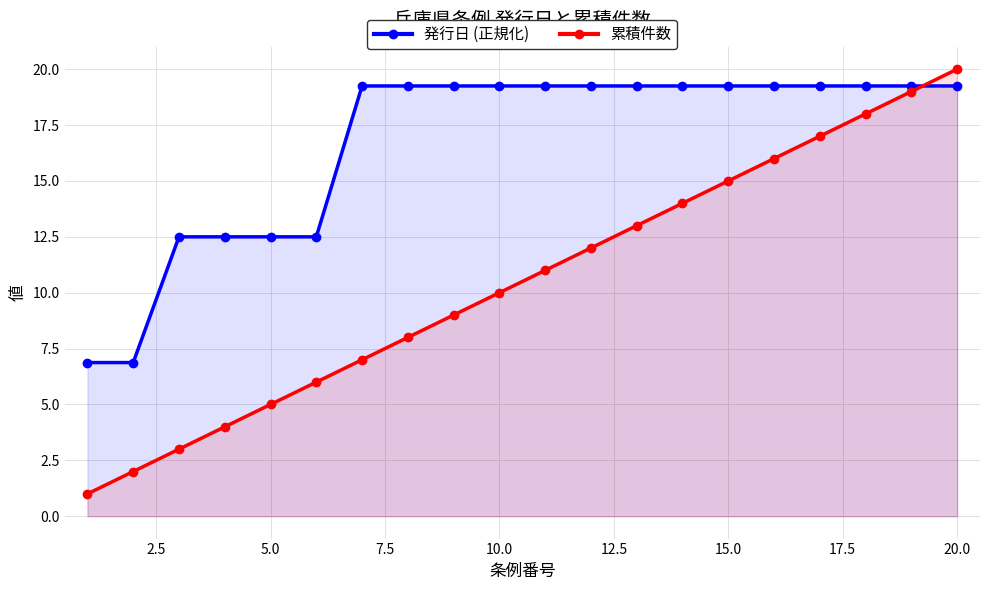

Which series has the largest total across all categories?

発行日 (正規化)